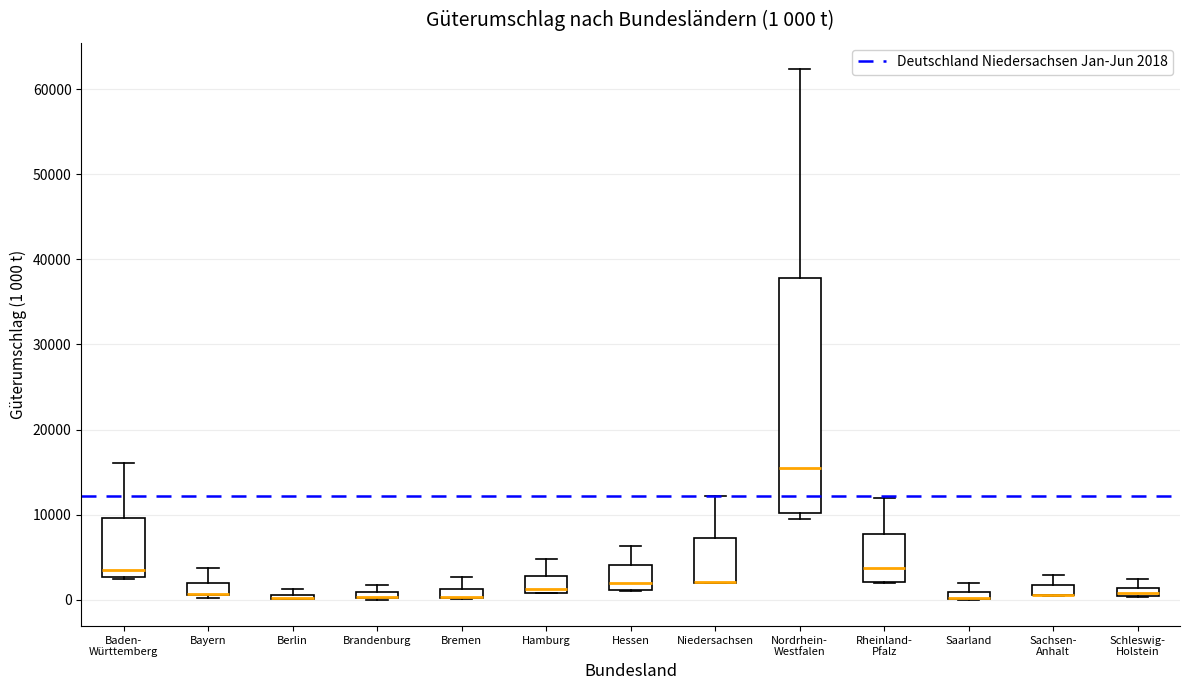

Which box is the tallest, from its lower edge to its upper edge?

Nordrhein- Westfalen